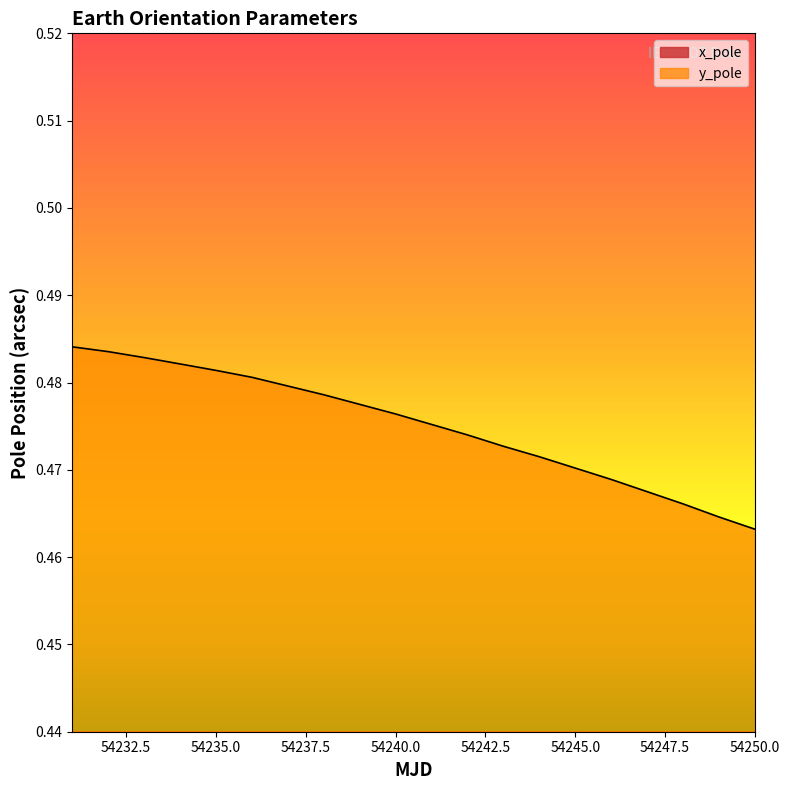

At which category does the chart reach its peak across all series?

54231